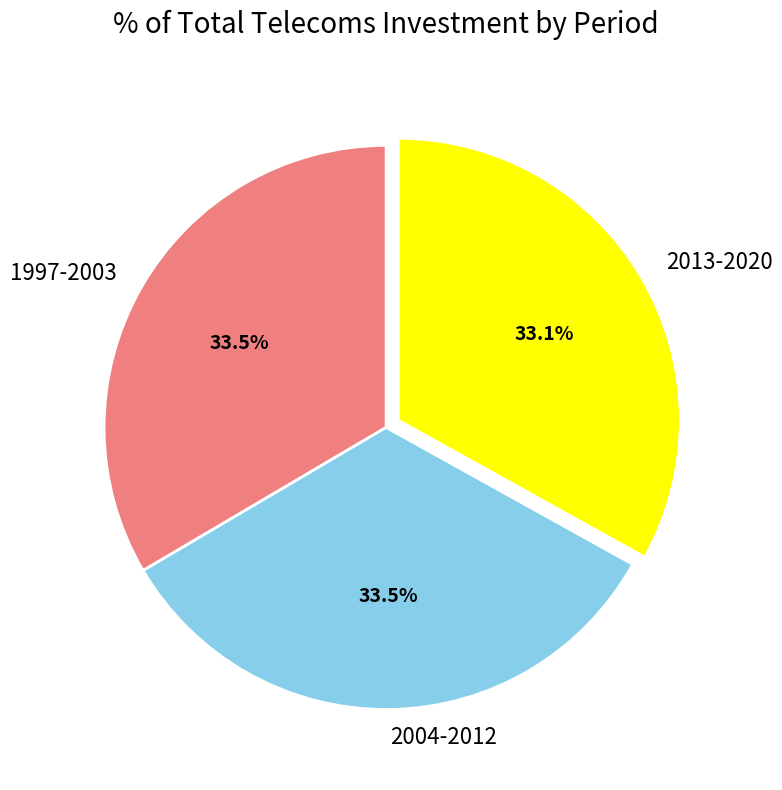

Combined, do 1997-2003 and 2013-2020 account for over 50%?

Yes